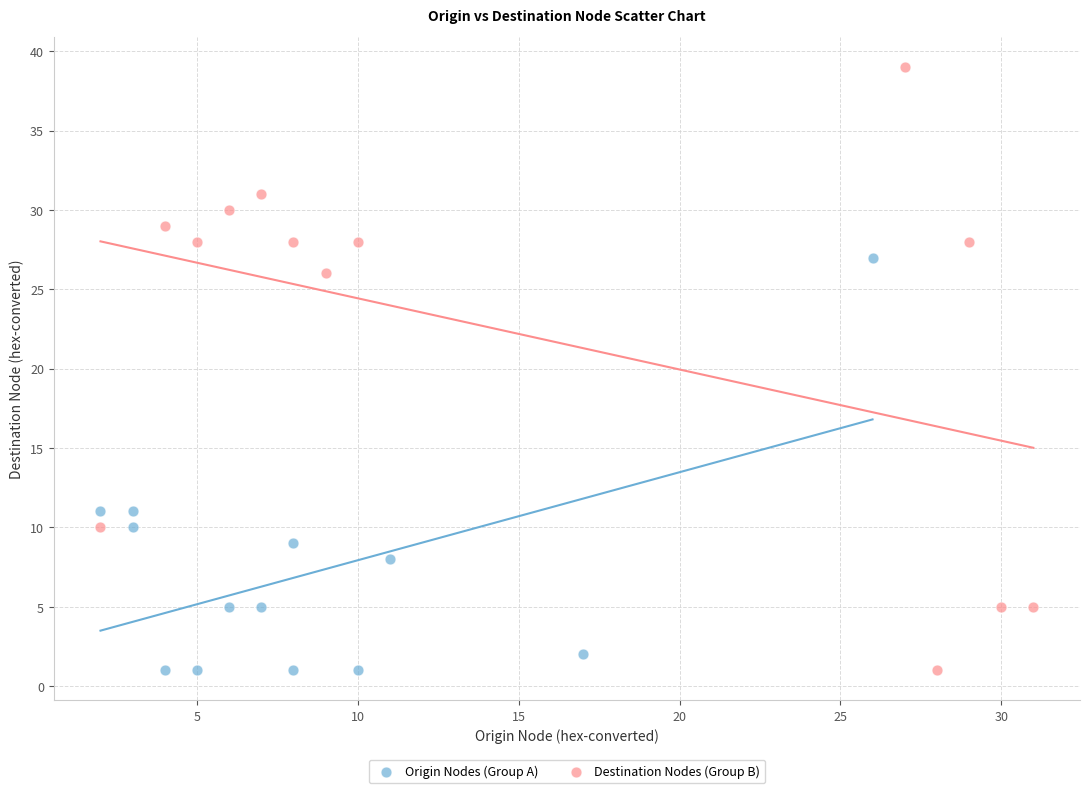

Which series has the largest Y range (max minus min)?

Destination Nodes (Group B)